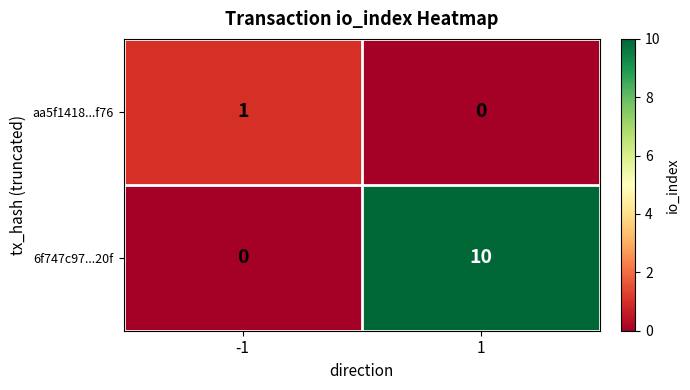

At how many categories does at least one series exceed 7?

1